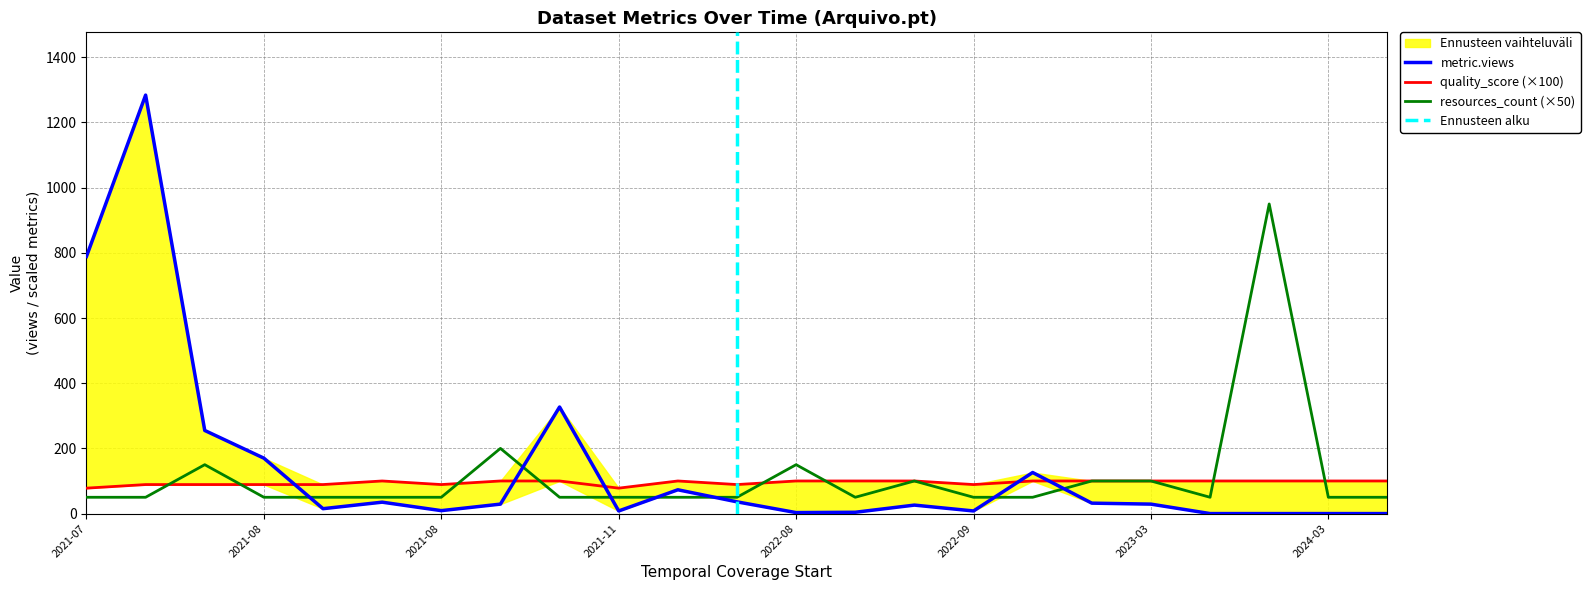

How many times do resources_count and metric.views cross each other?

7